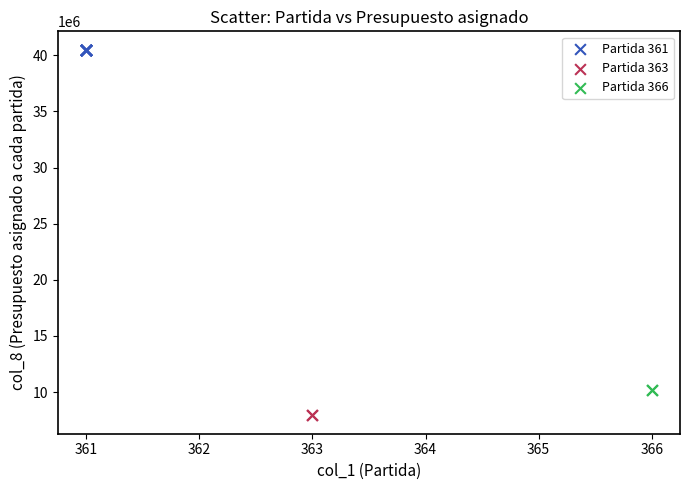

What are all the series names shown in the legend?

Partida 361, Partida 363, Partida 366